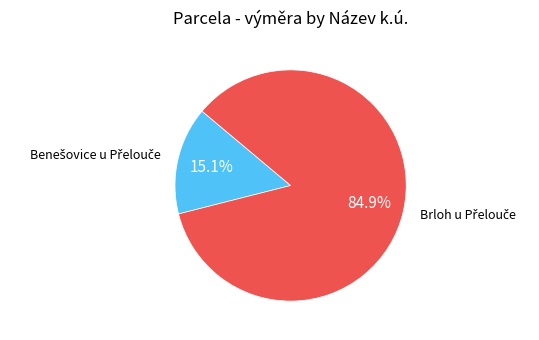

Which slice is the largest?

Brloh u Přelouče